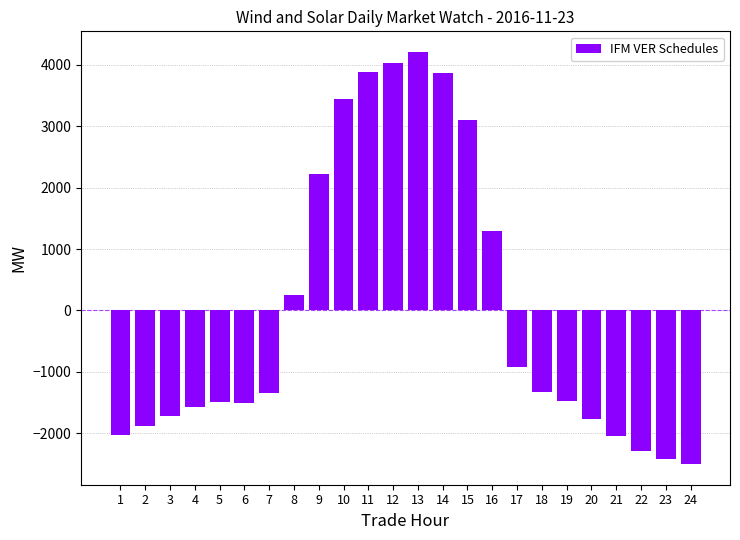

What is the sum of the values at 23 and 3?

-4154.4